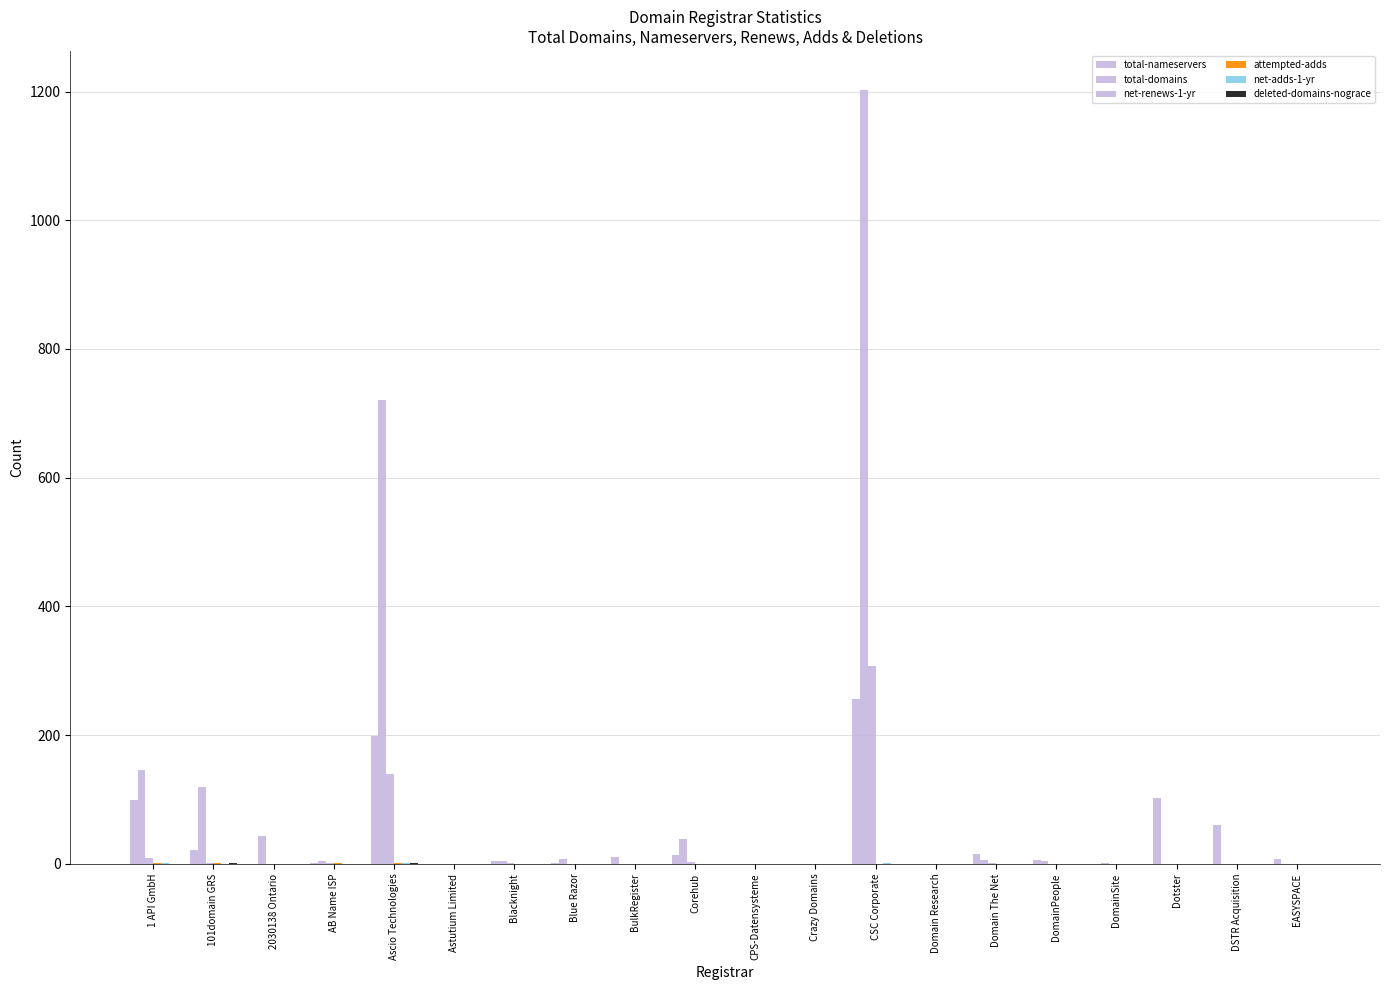

What position from the left is 101domain GRS?

2